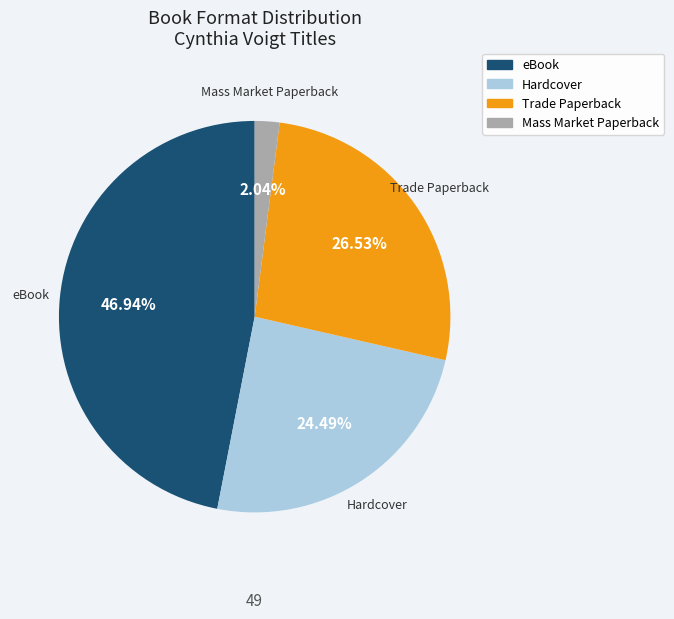

What is the ratio of the value at Hardcover to the value at Trade Paperback?

0.9